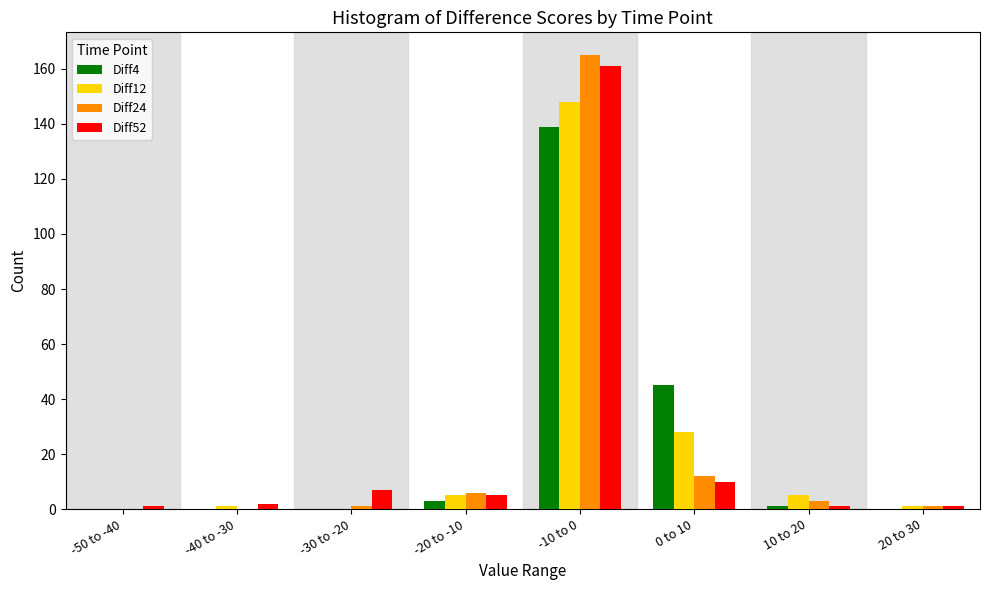

At which label is Diff24 closest to 82?

0 to 10